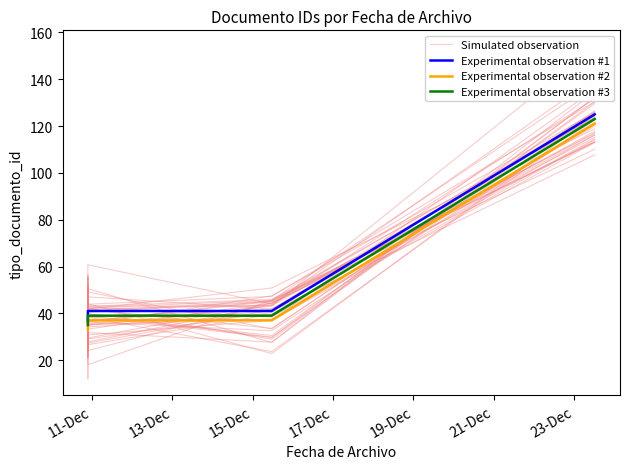

Count the number of categories in the chart.

7